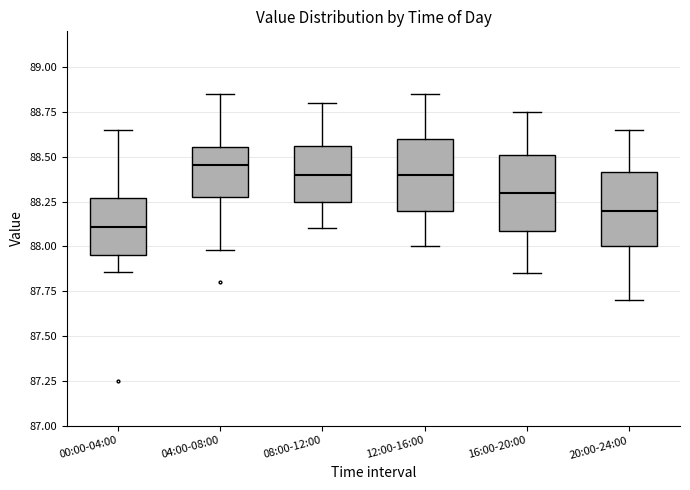

Reading left to right, read every box against the y-axis: the position of its median line, the range the box covers, and the ends of its whiskers. The values are not printed on the chart, so give them approximately, as read against the axis.

00:00-04:00: median 88.10, box 87.95 to 88.25, whiskers 87.85 to 88.65
04:00-08:00: median 88.45, box 88.30 to 88.55, whiskers 88.00 to 88.85
08:00-12:00: median 88.40, box 88.25 to 88.55, whiskers 88.10 to 88.80
12:00-16:00: median 88.40, box 88.20 to 88.60, whiskers 88.00 to 88.85
16:00-20:00: median 88.30, box 88.10 to 88.50, whiskers 87.85 to 88.75
20:00-24:00: median 88.20, box 88.00 to 88.40, whiskers 87.70 to 88.65